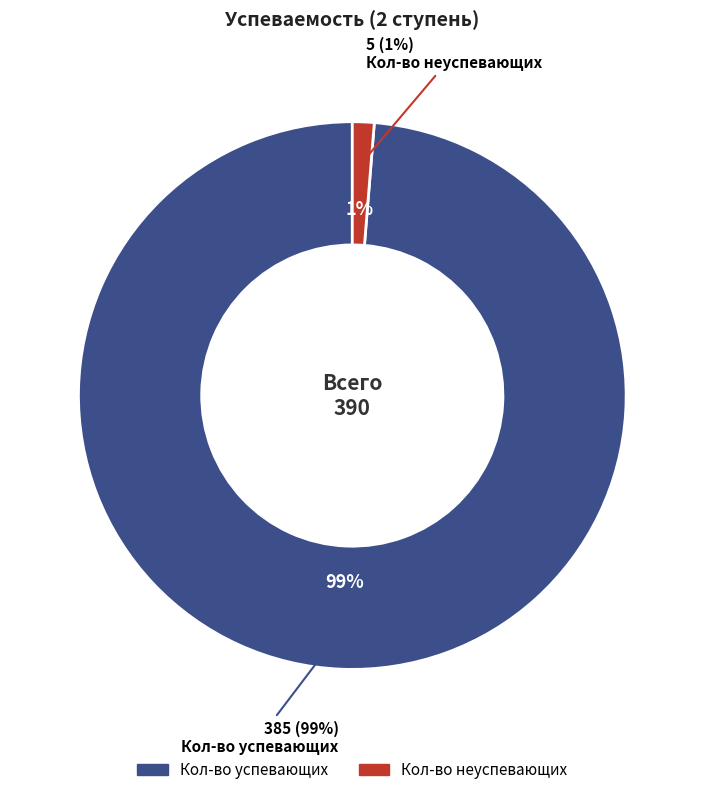

True or false: Кол-во неуспевающих accounts for 13% of the total.

False